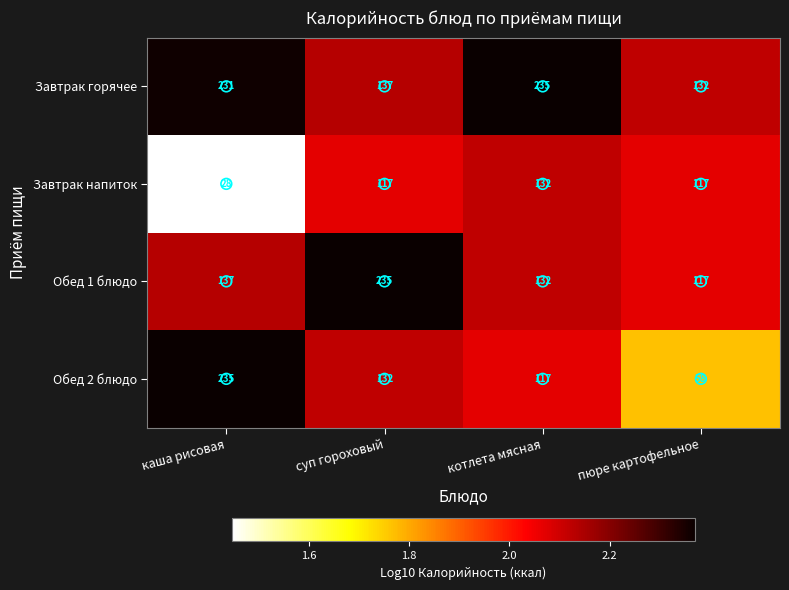

What is the difference between the highest and lowest values at котлета мясная?

118